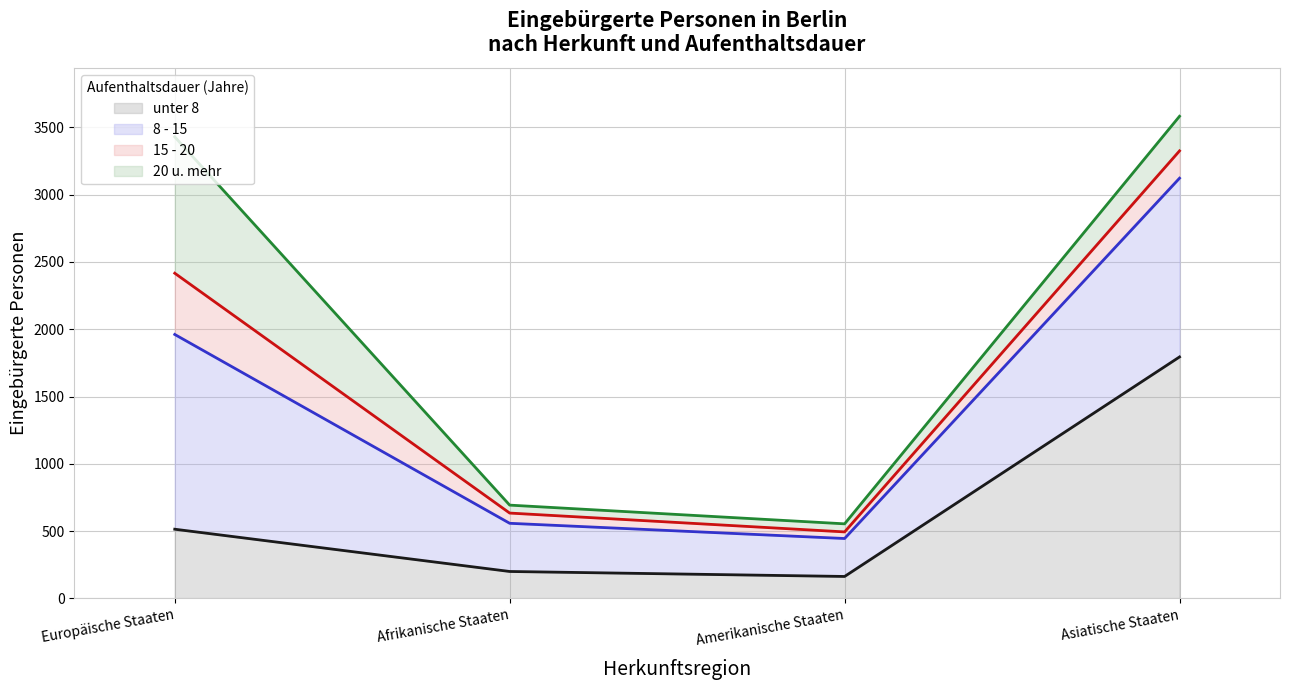

How many data points does each series have?

4